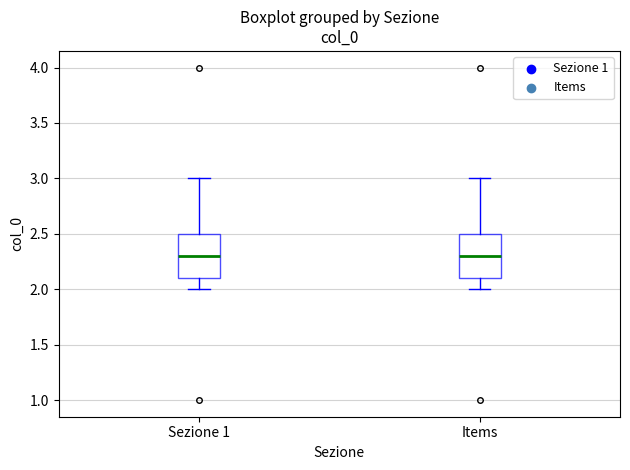

Where does the upper whisker of the box for Items end on the y-axis? The values are not printed on the chart, so give them approximately, as read against the axis.

3.0